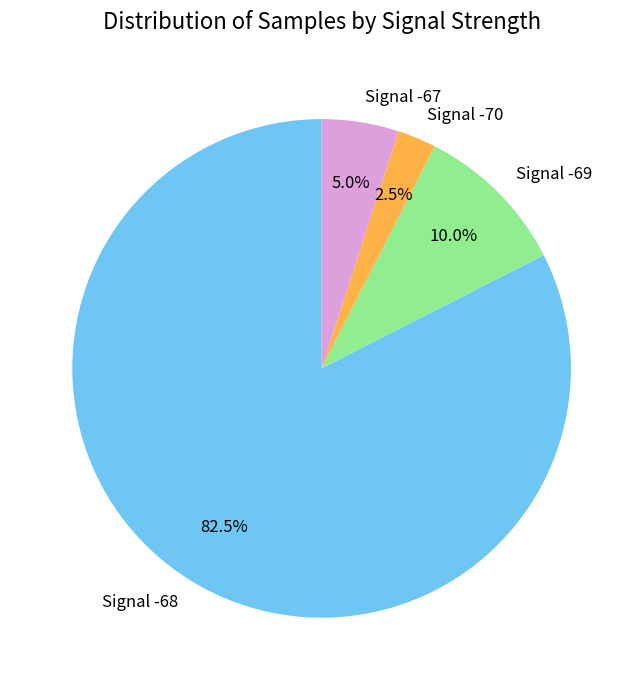

What is the total percentage of Signal -70 and Signal -69?

12.5%